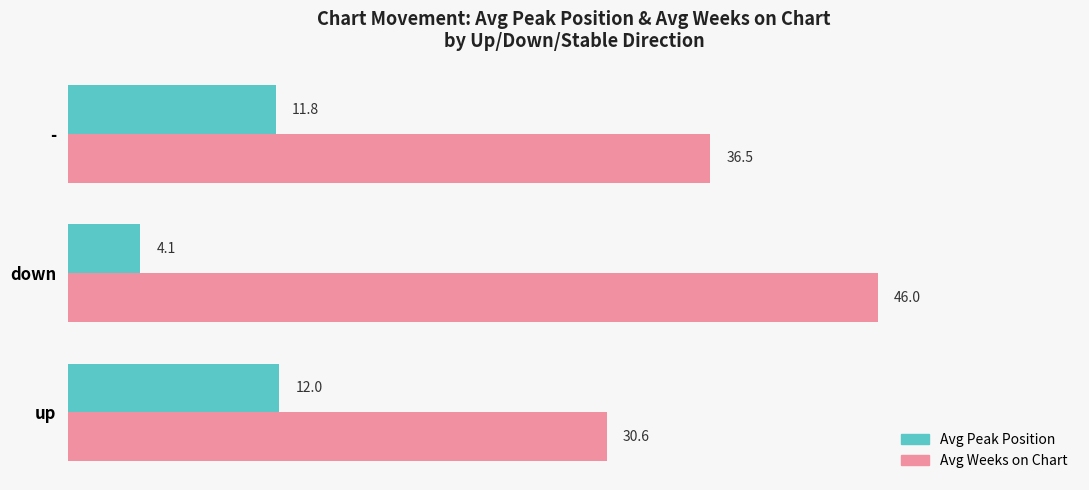

Is it true that Avg Peak Position equals 12.0 at up?

True